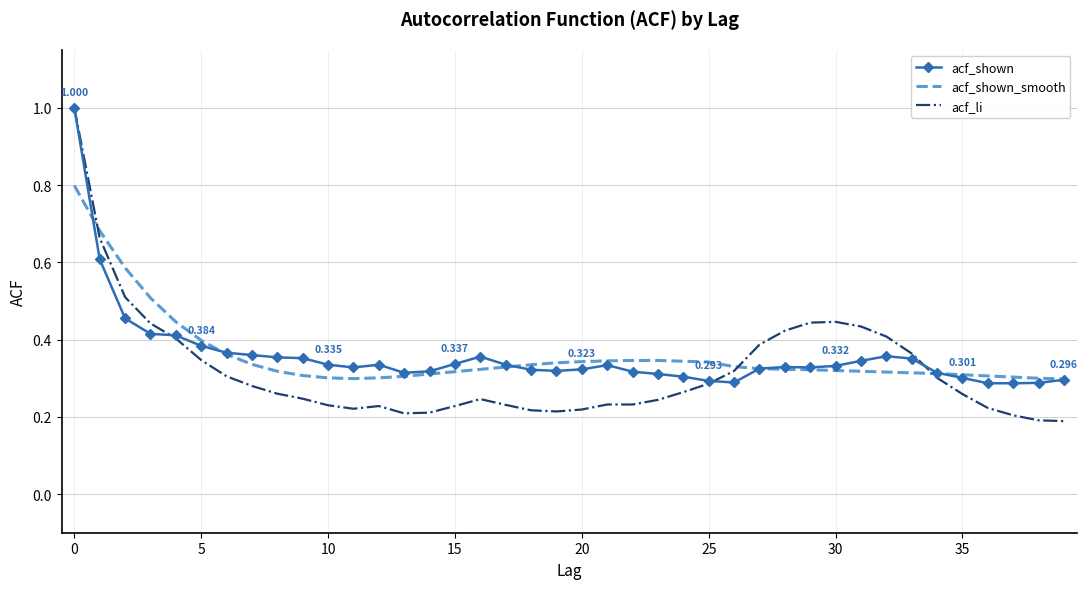

How many times do acf_shown_smooth and acf_li cross each other?

3